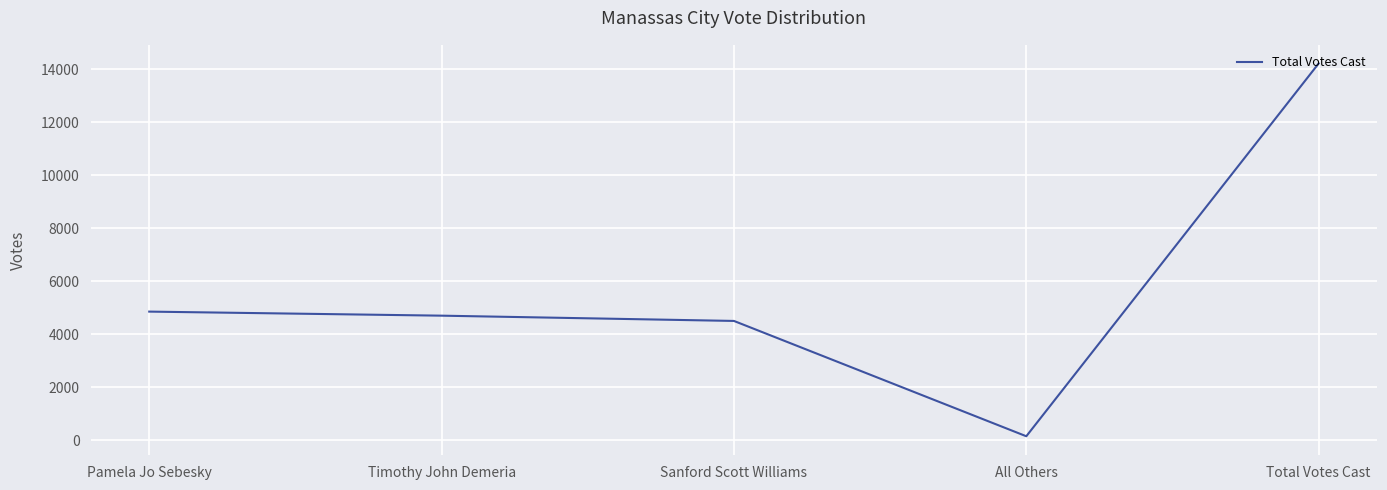

Is it true that the value at All Others is 154?

True